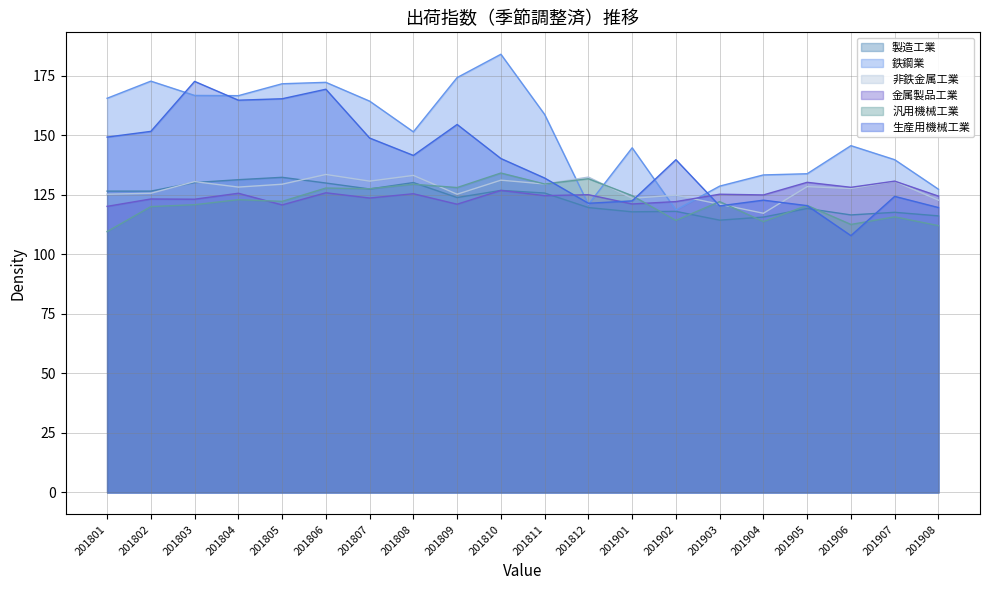

In 金属製品工業, how many points are higher than both neighbors (excluding endpoints)?

9